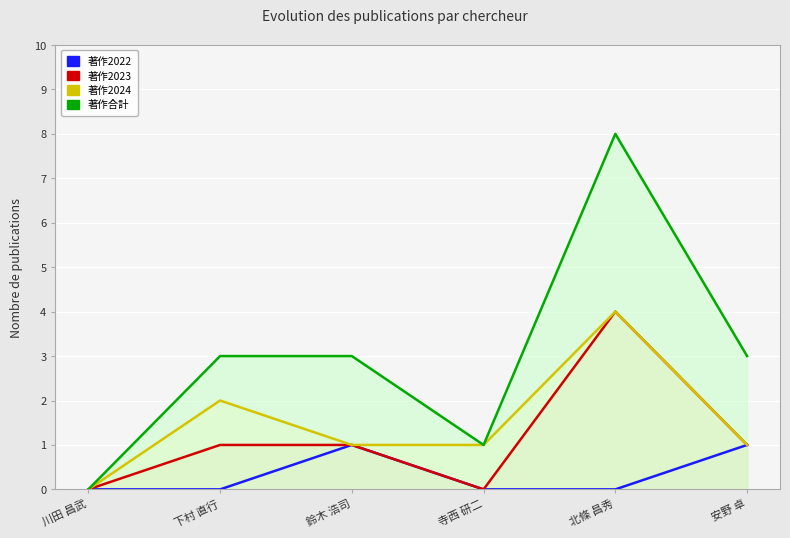

What are all the series names shown in the legend?

著作2022, 著作2023, 著作2024, 著作合計